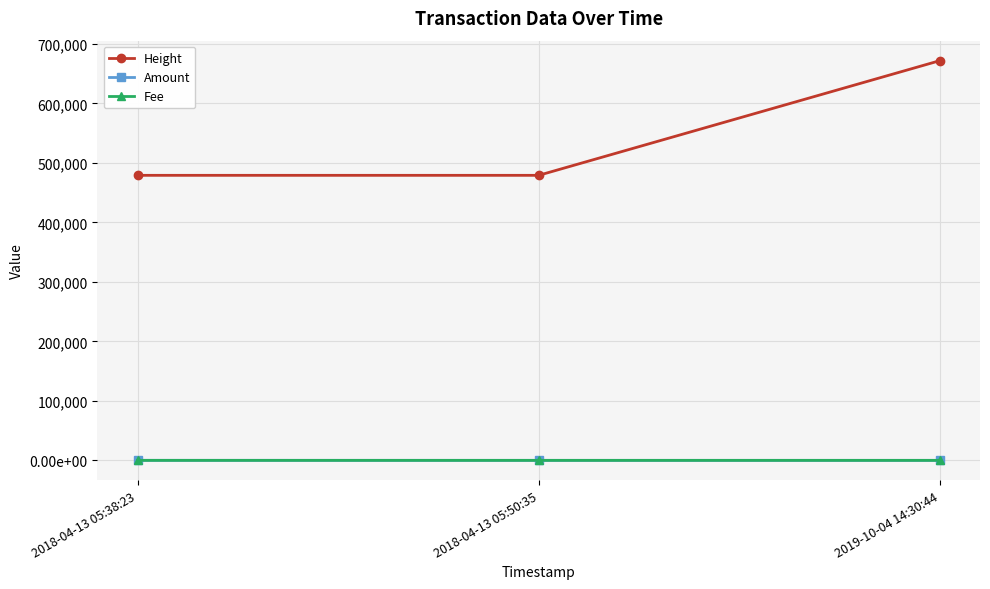

Reading right to left, transcribe all the data shown in this chart.

Height: 2019-10-04 14:30:44=671802.0	2018-04-13 05:50:35=479053.0	2018-04-13 05:38:23=479051.0
Amount: 2019-10-04 14:30:44=0.0	2018-04-13 05:50:35=0.0	2018-04-13 05:38:23=51.0
Fee: 2019-10-04 14:30:44=0.7	2018-04-13 05:50:35=1.0	2018-04-13 05:38:23=1.0